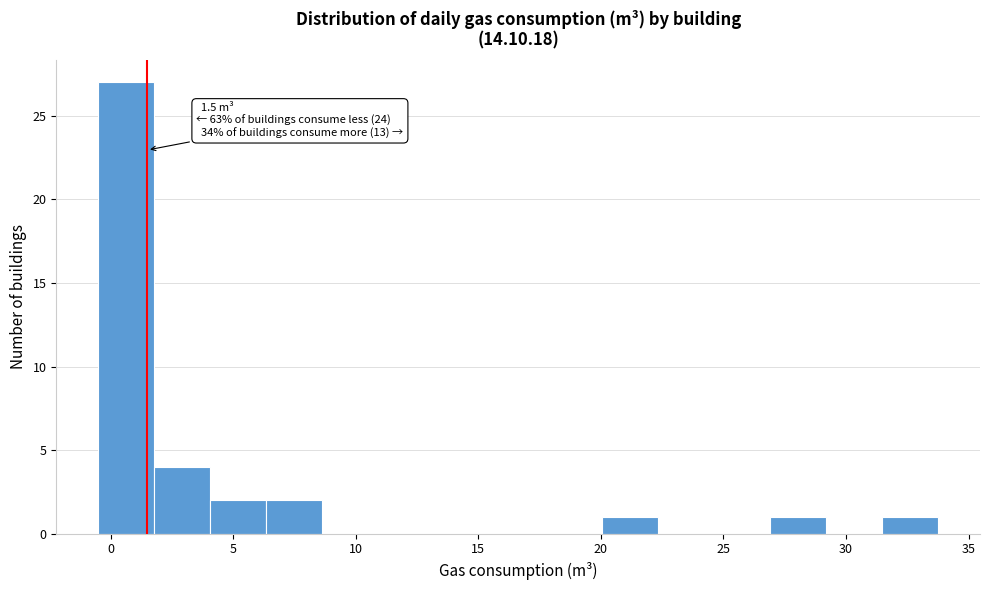

Which range on the x-axis has the tallest bar?

-0.5 to 2.0